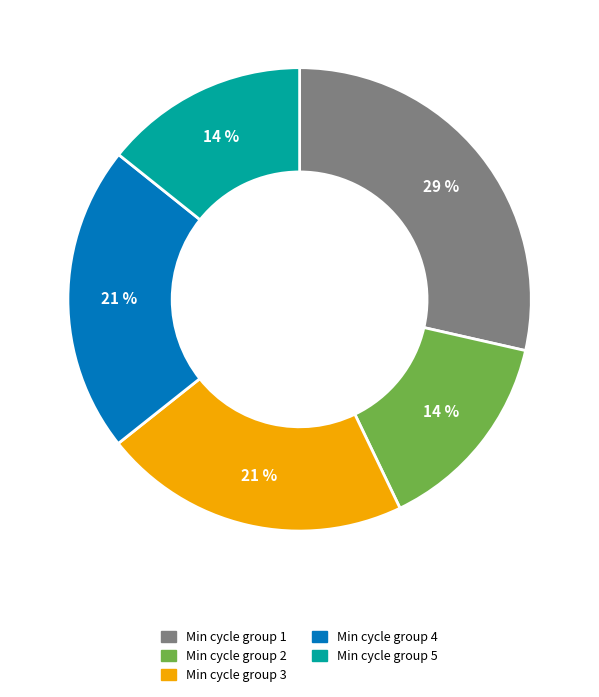

How many segments does this pie chart have?

5